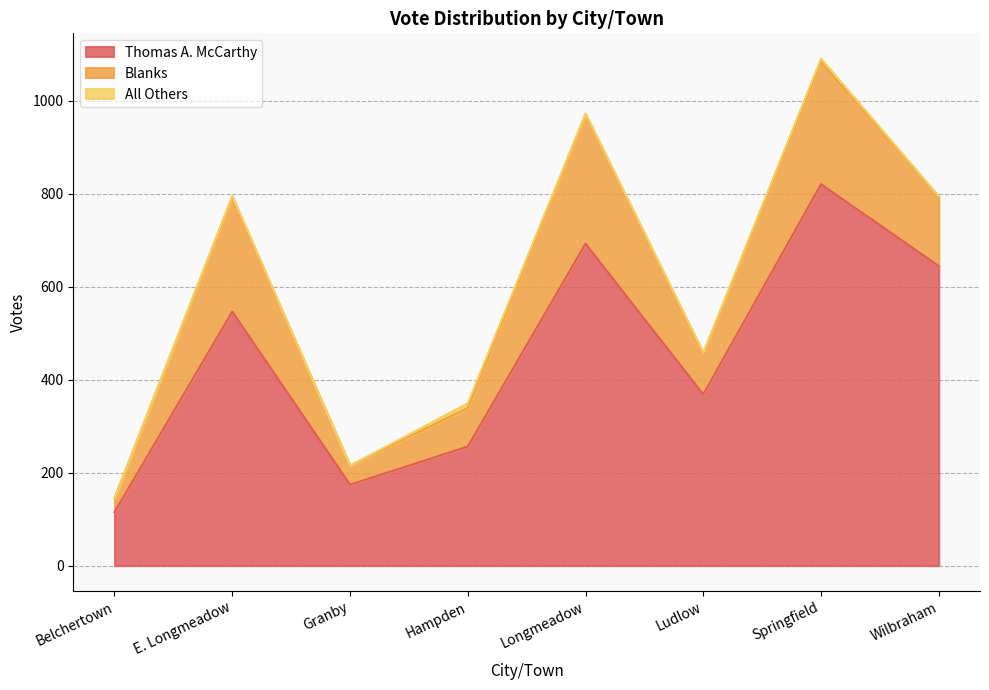

Between Granby and Hampden, which is larger?

Hampden